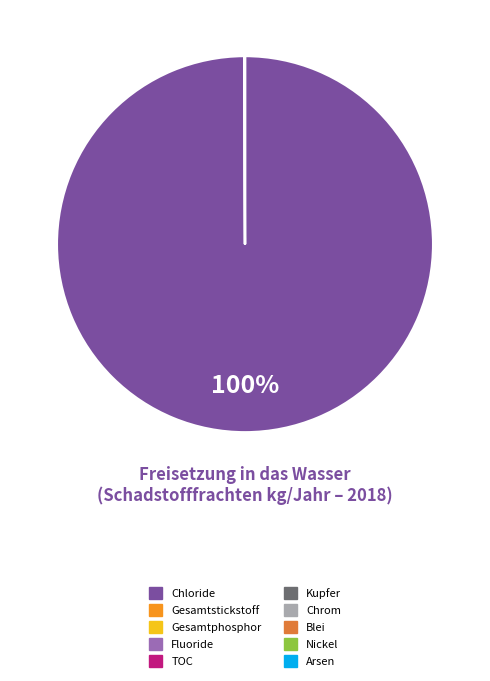

Does any single category account for the majority?

Yes